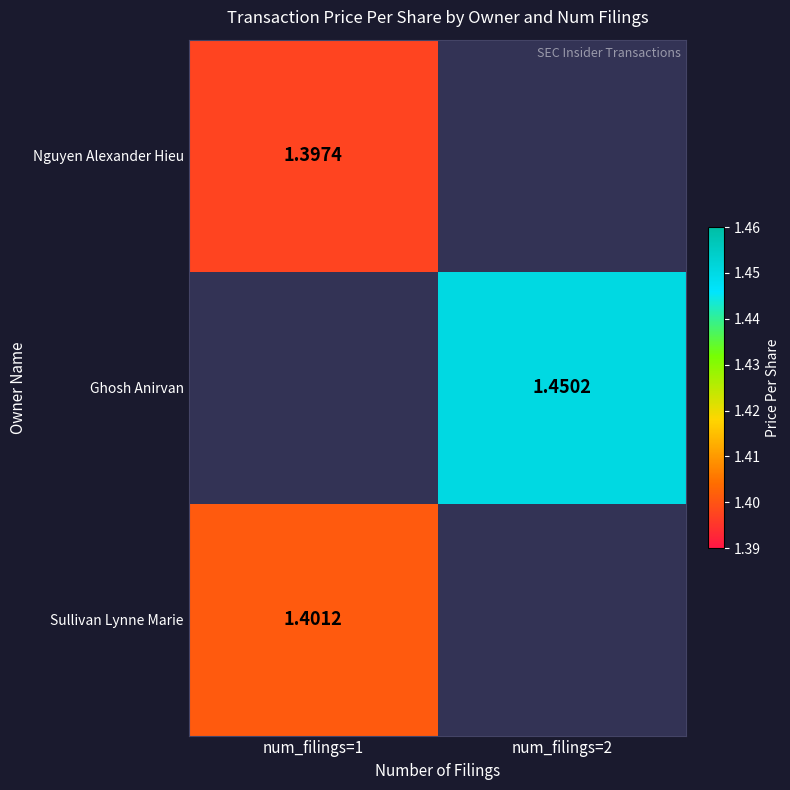

What is the minimum value shown in the chart?

1.4